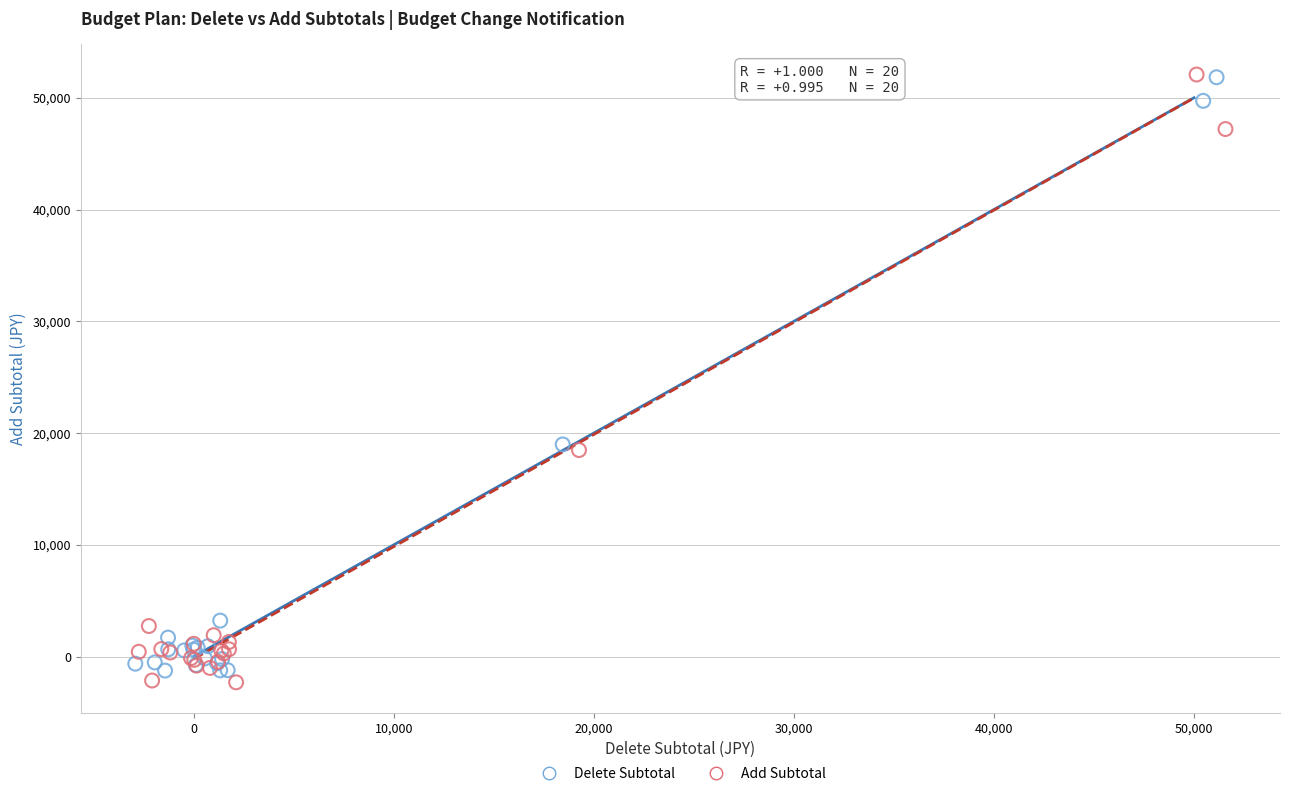

Which series has the widest spread of Y values?

Add Subtotal